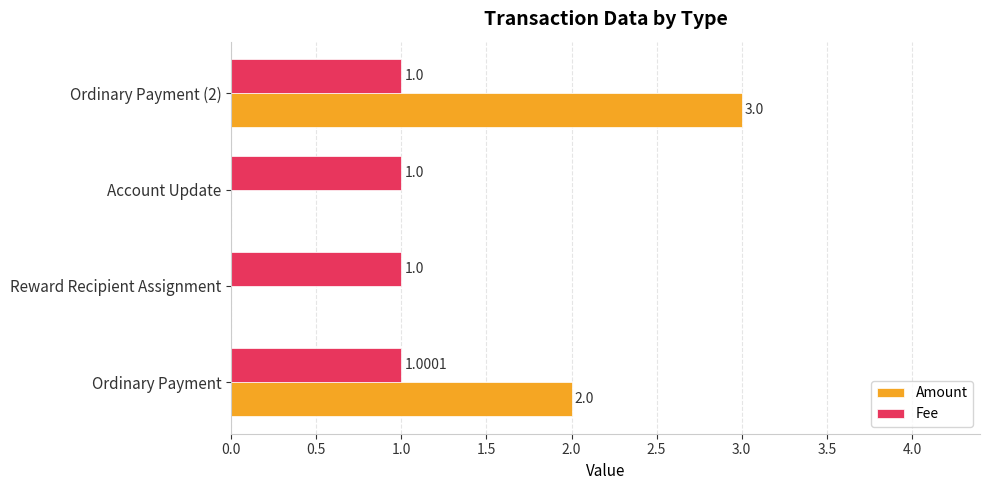

What is the average value of the Fee series?

1.0